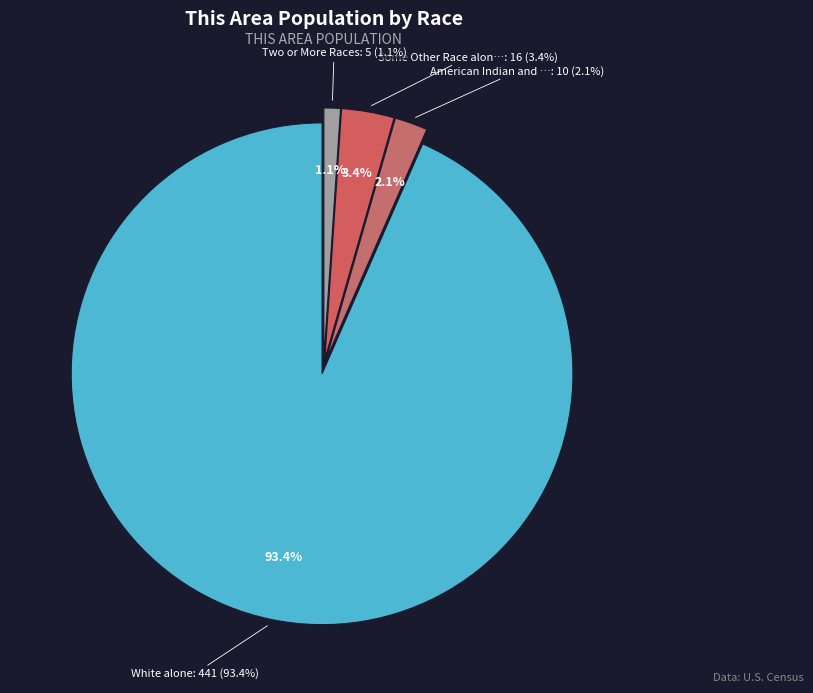

To the nearest percent, what percentage of the pie is American Indian and Alaska Native?

2%